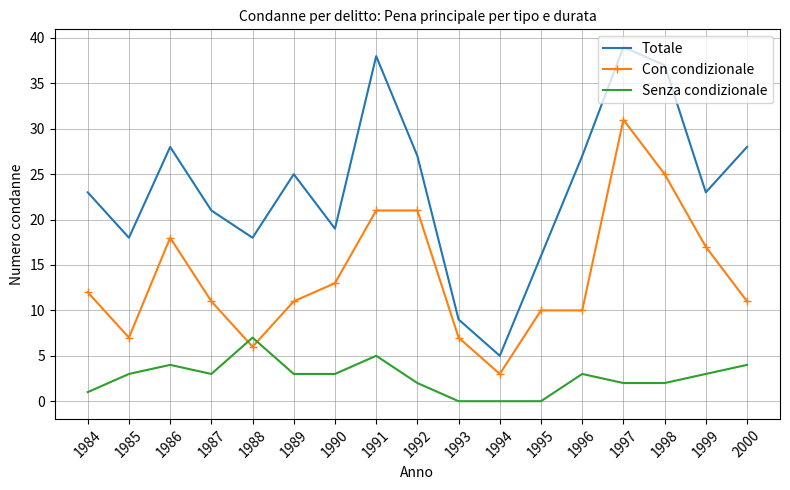

True or false: Senza condizionale has a value of 0 at 1997.

False